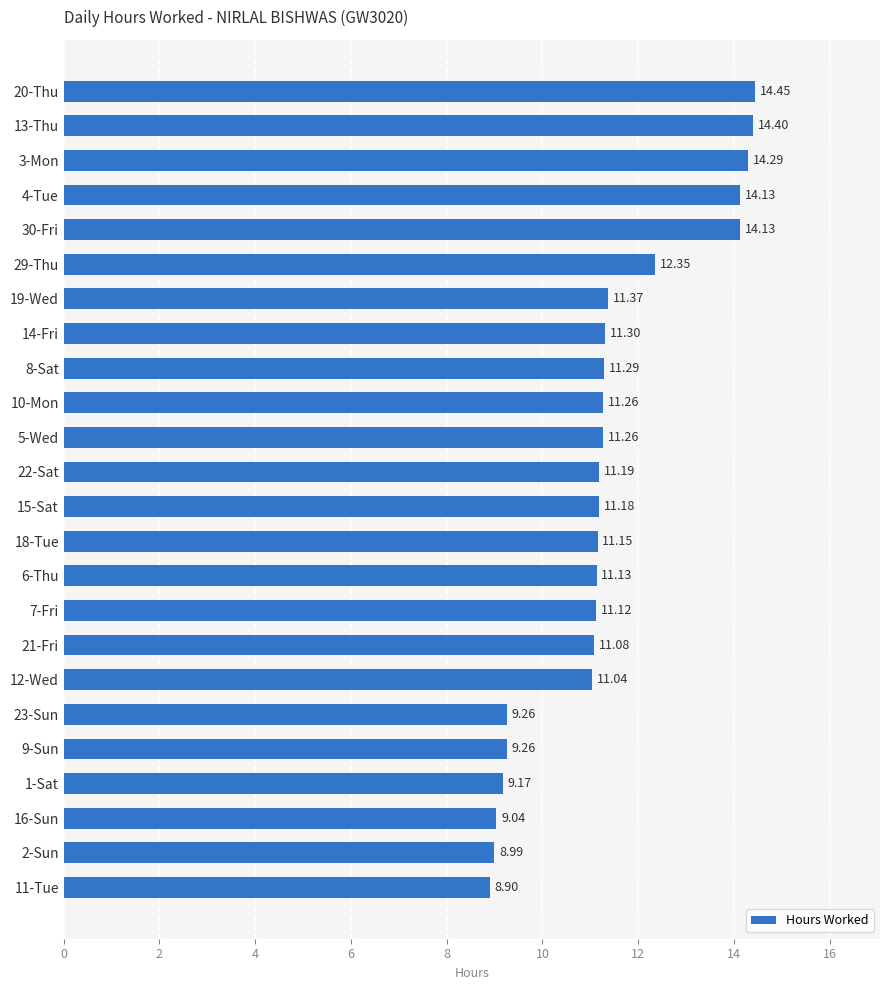

How many values exceed 11?

18